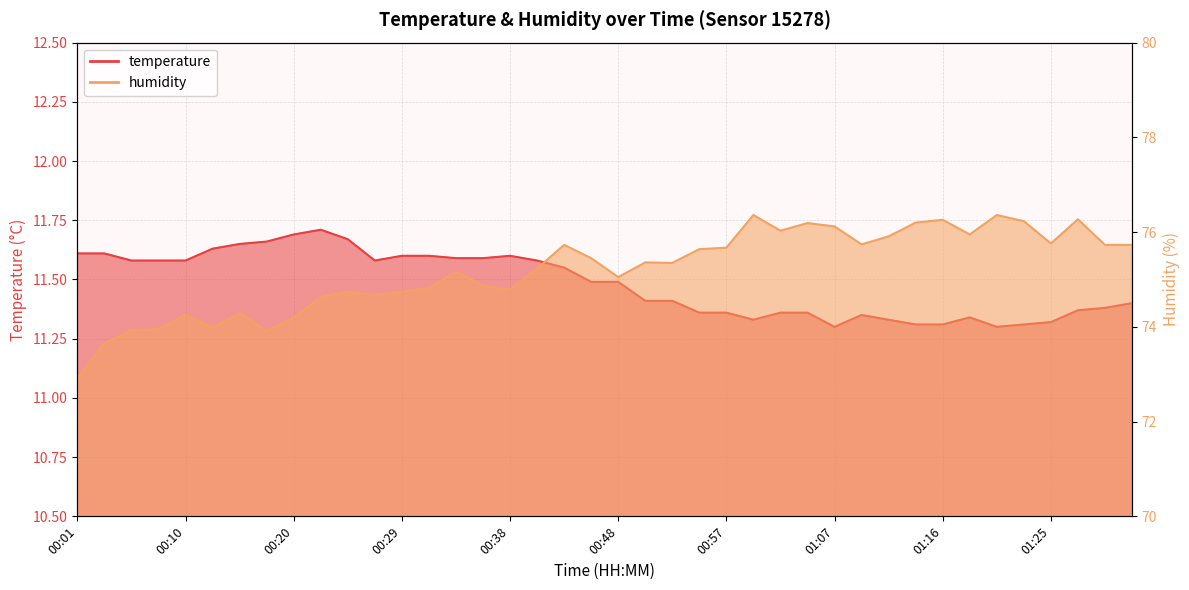

How many interior local valleys does the temperature series have?

4